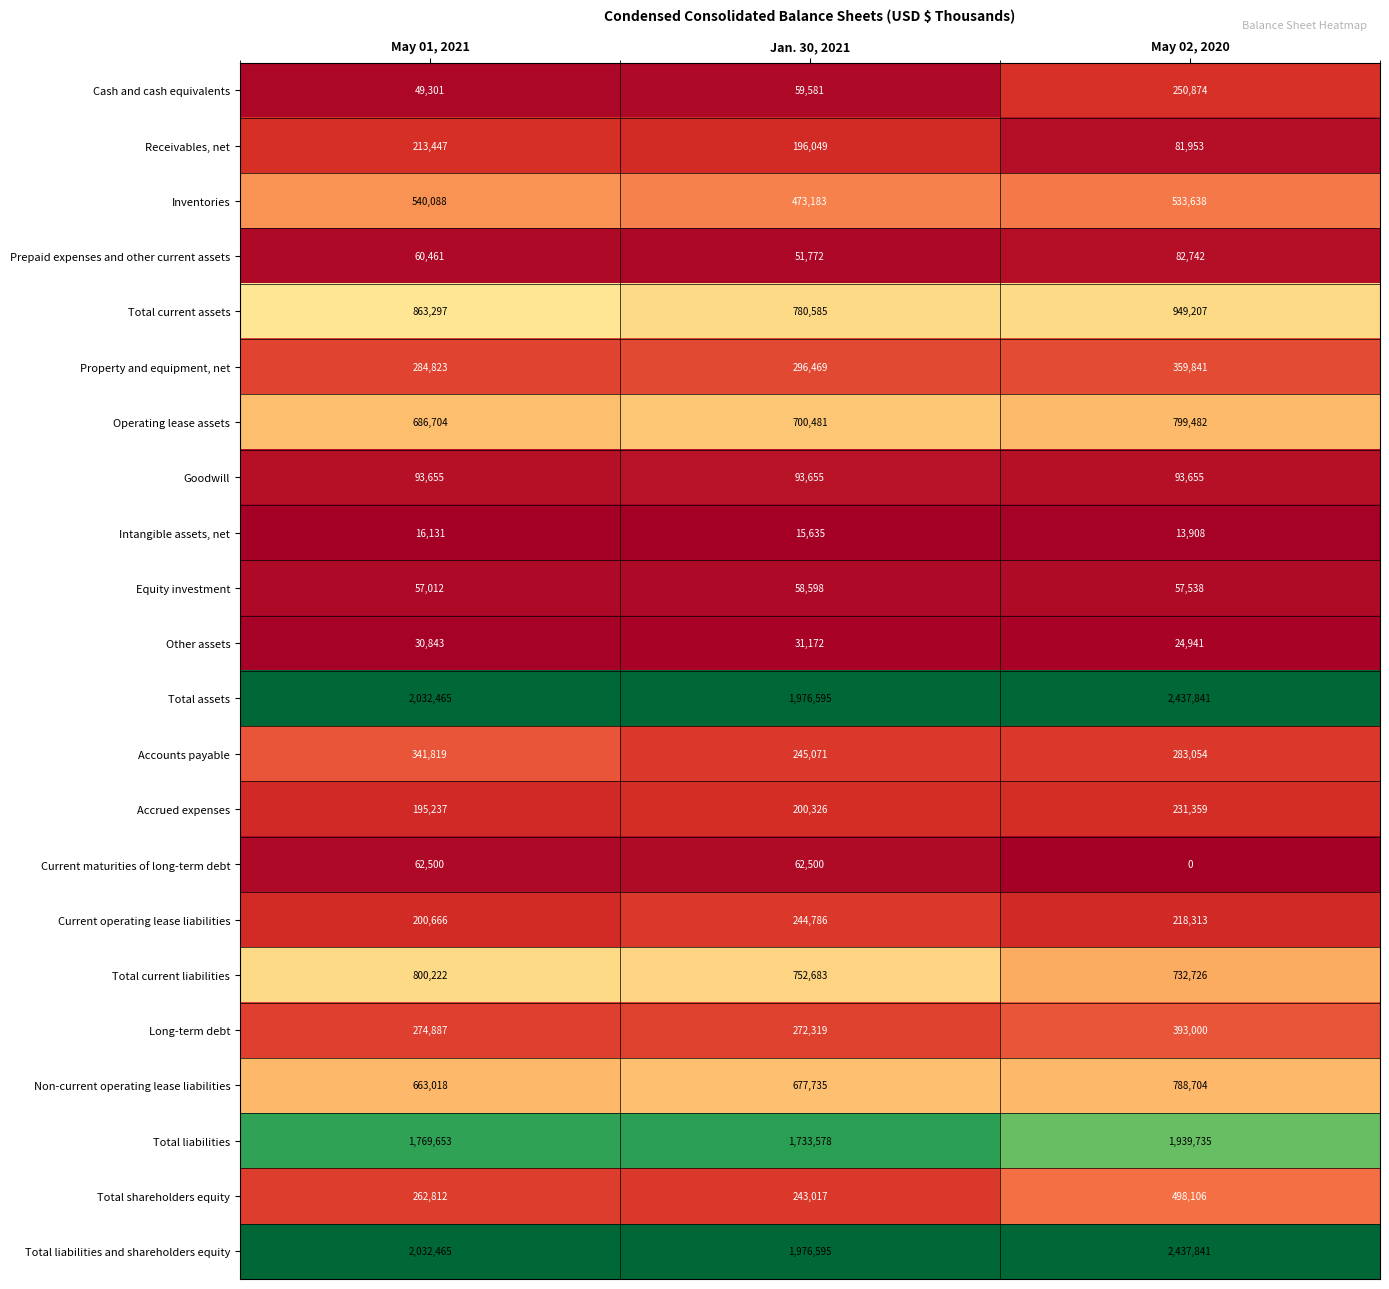

Which series changed the most between May 01, 2021 and Jan. 30, 2021?

Accounts payable